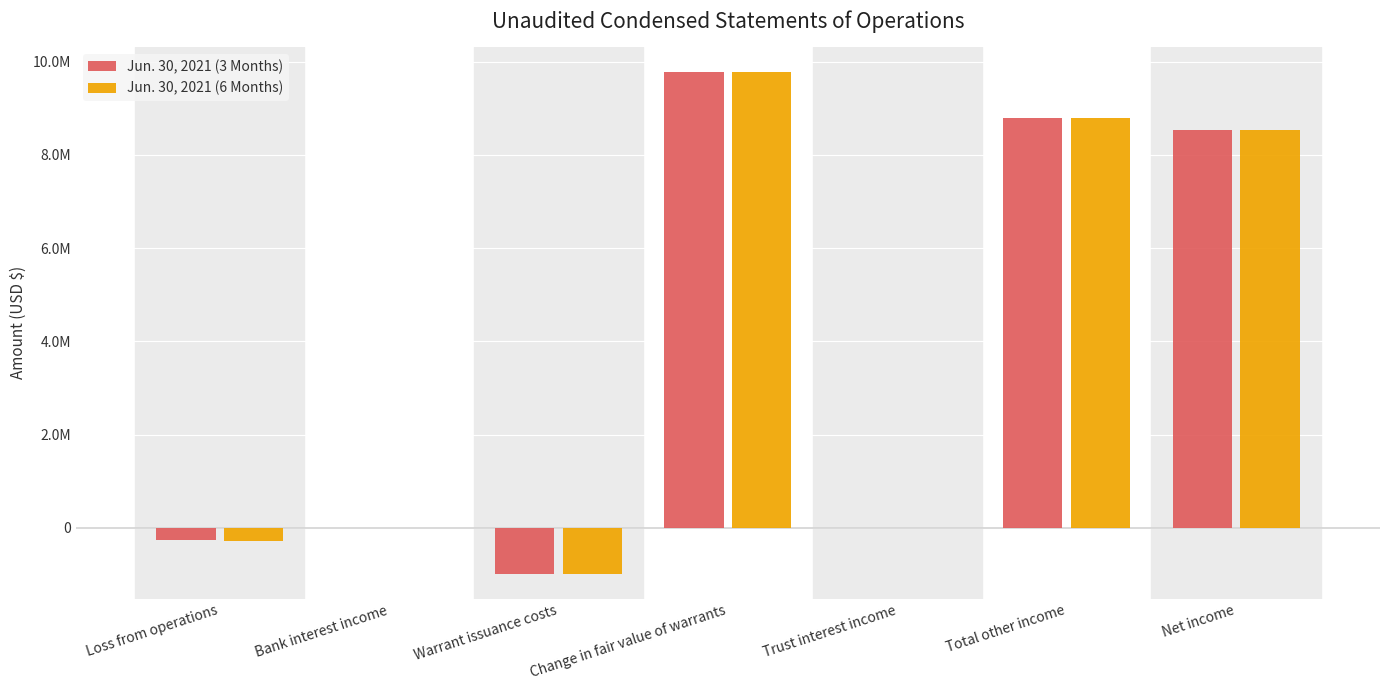

Which label corresponds to the smallest value in the chart?

Warrant issuance costs